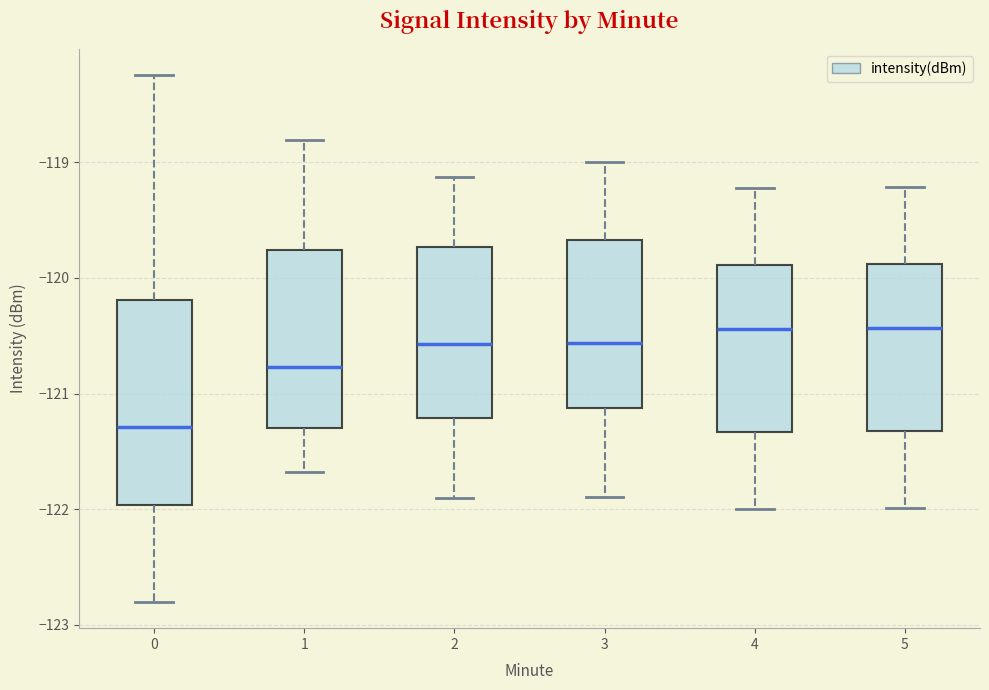

Which box has the lowest median line?

0